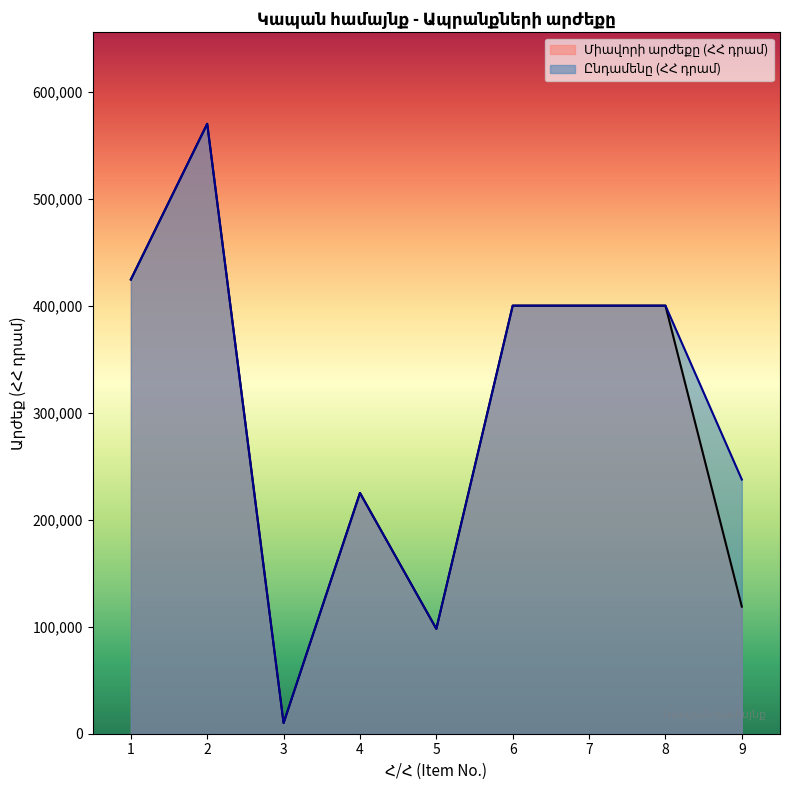

Read the Ընդամենը (ՀՀ դրամ) value at 7.

400000